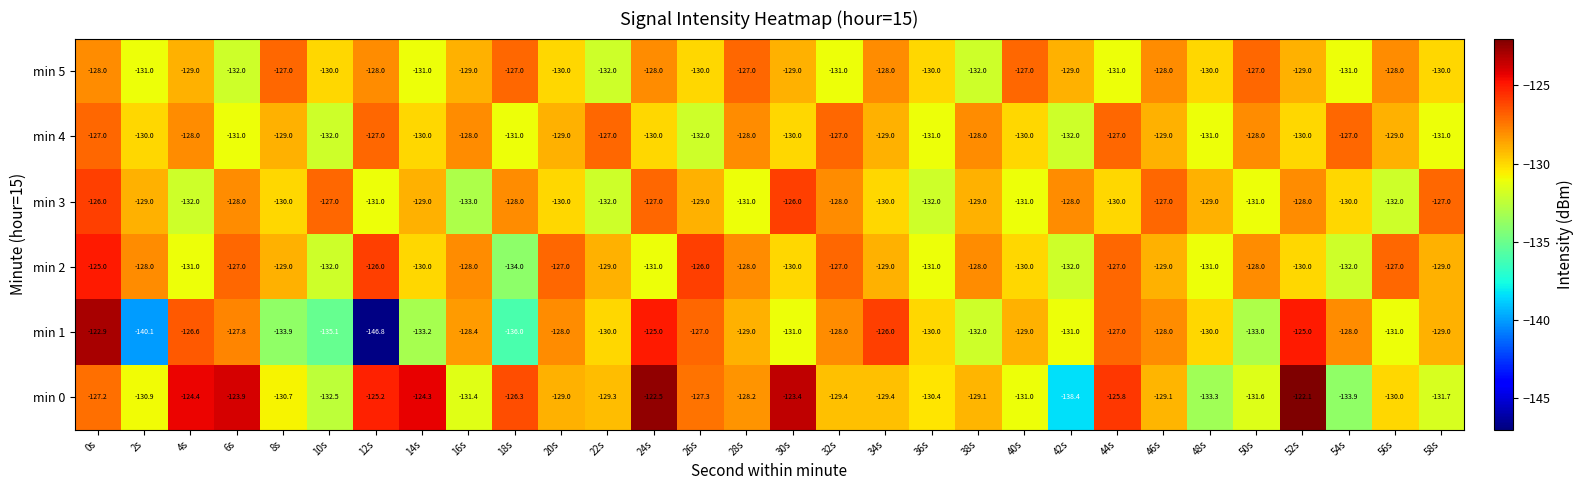

At which category is the sum across all series the highest?

0s